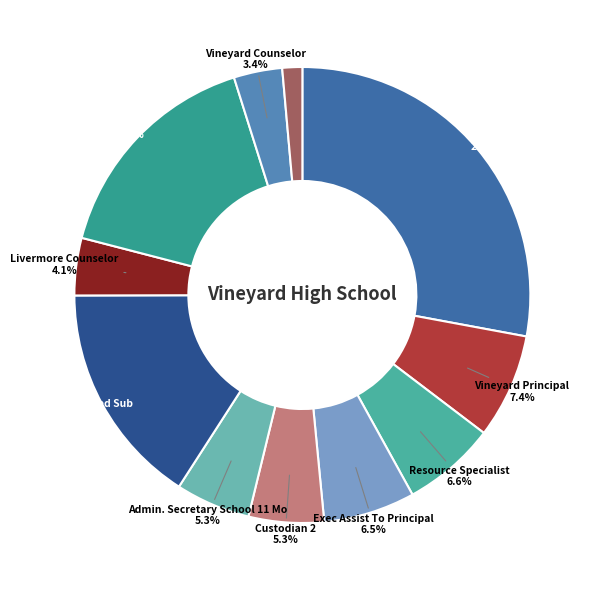

To the nearest percent, what is the difference between the largest and smallest slice percentages?

27%